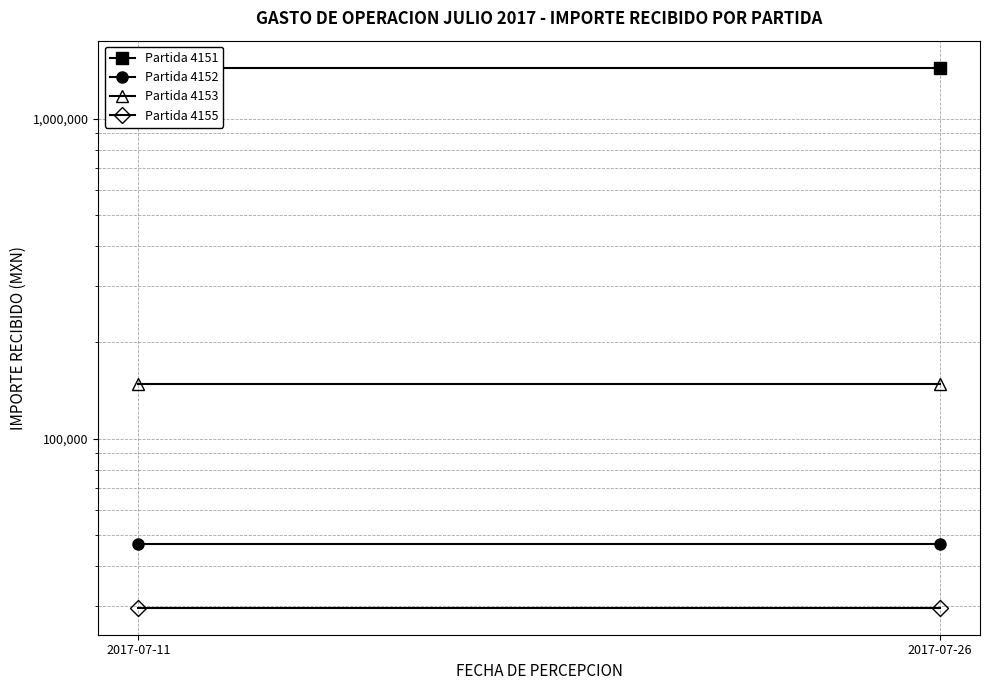

What is the average value of the Partida 4151 series?

1442039.6